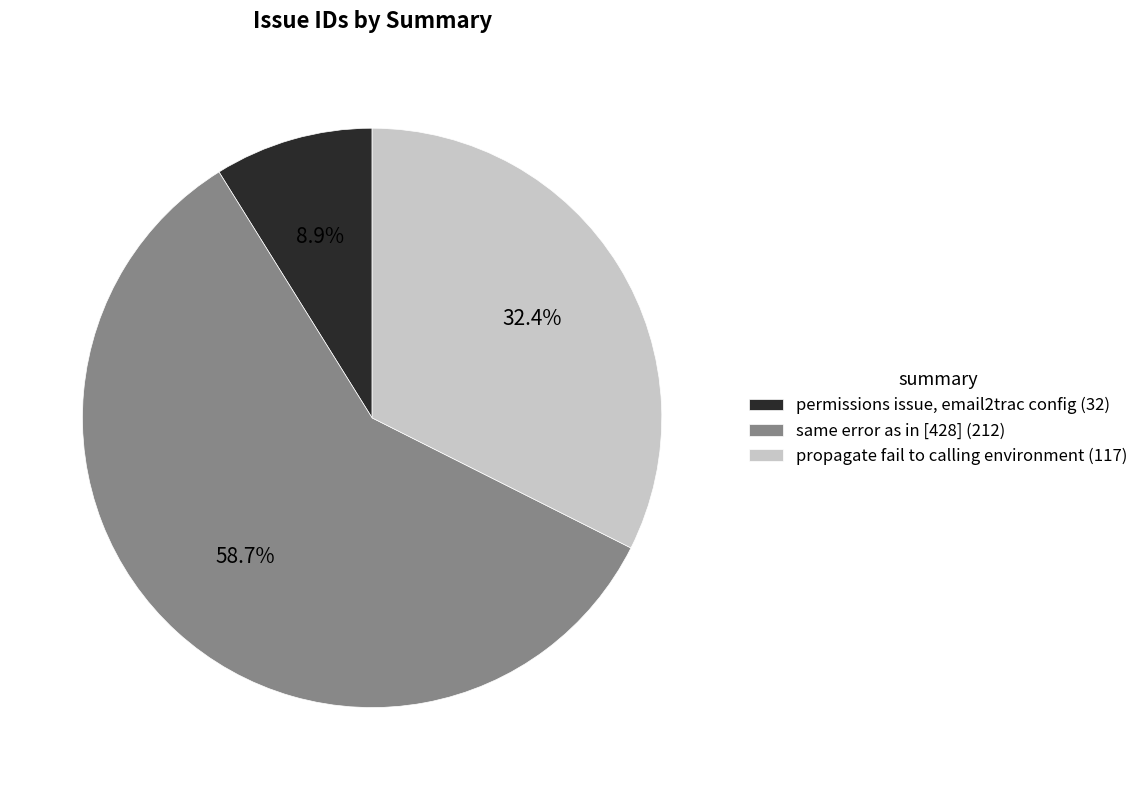

How much of the chart is everything except same error as in [428]?

41.3%